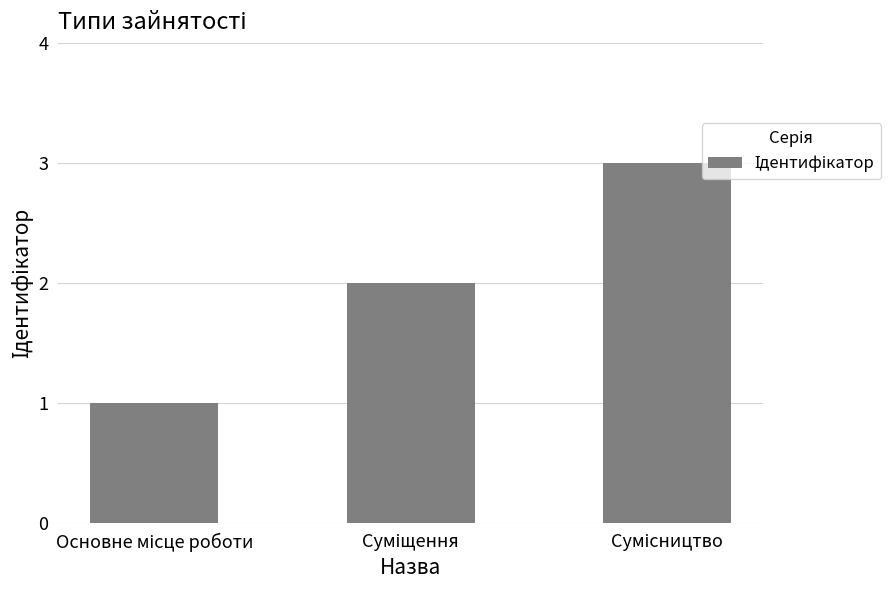

What is the maximum value shown in the chart?

3